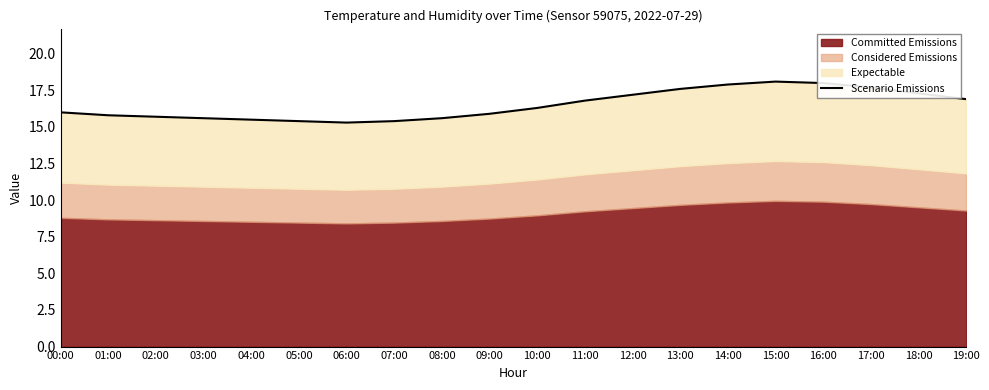

How many values exceed 16?

10